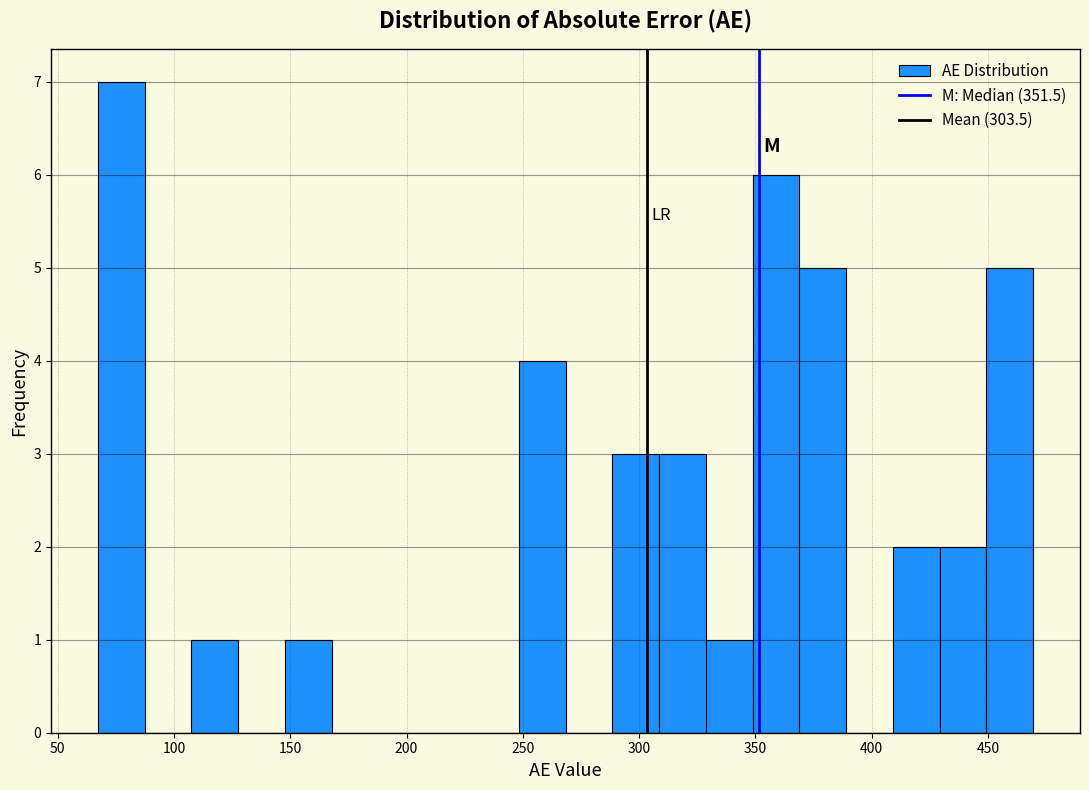

Which range on the x-axis has the tallest bar?

65 to 85